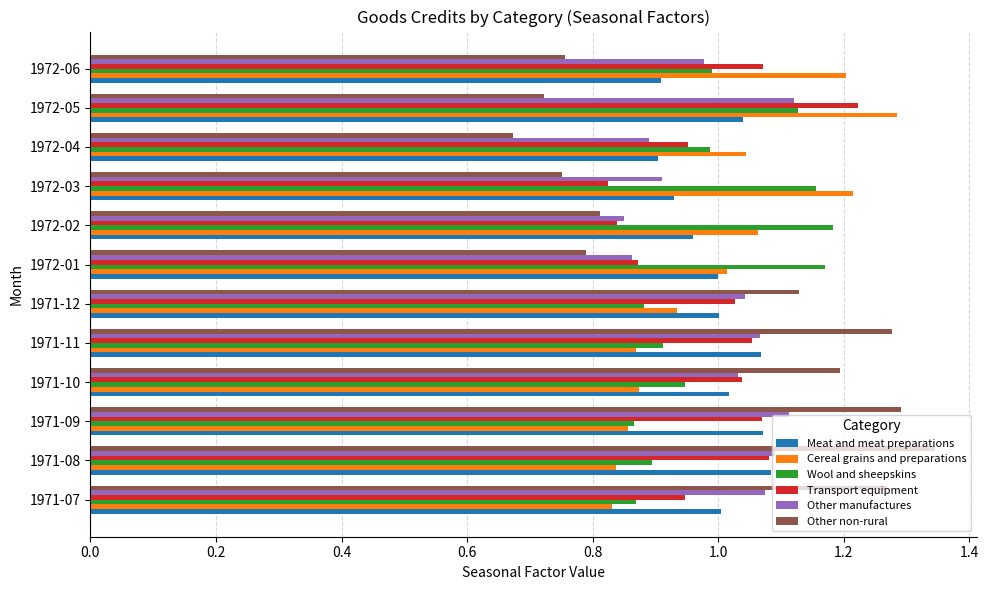

Which label corresponds to the smallest value in the chart?

1972-04